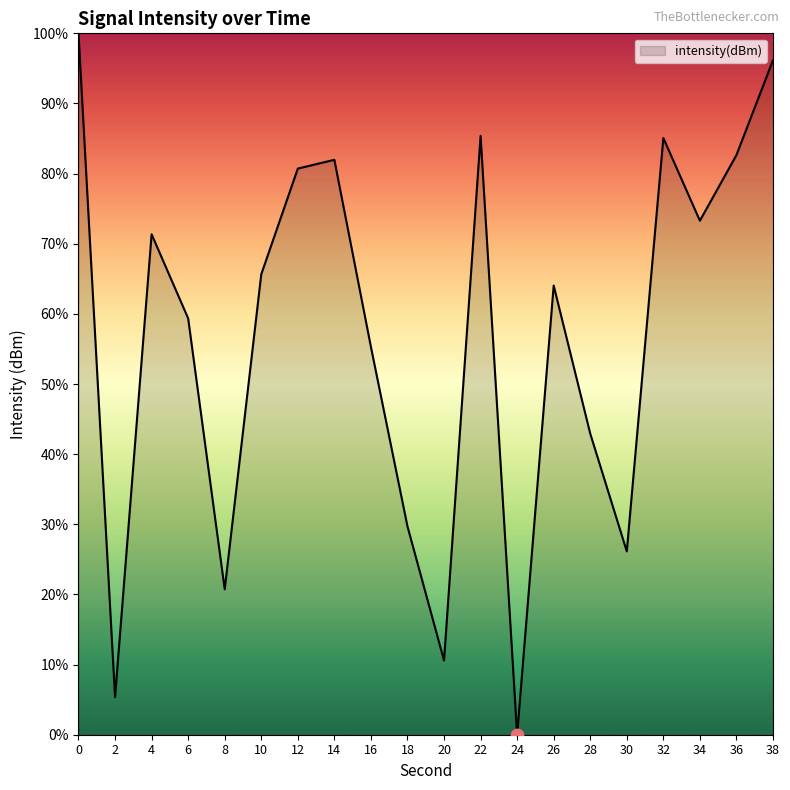

What is the change in value from 16 to 26?

+8.7